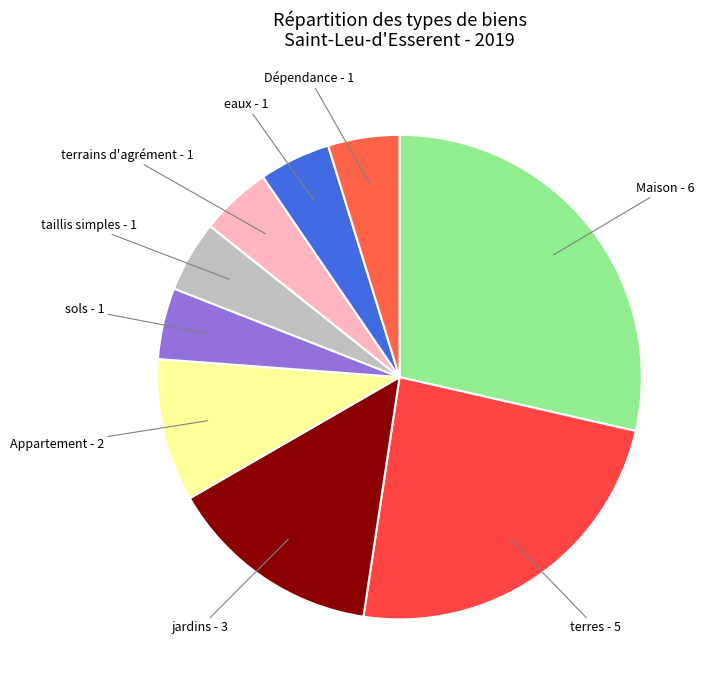

Between eaux and Maison, which is larger?

Maison